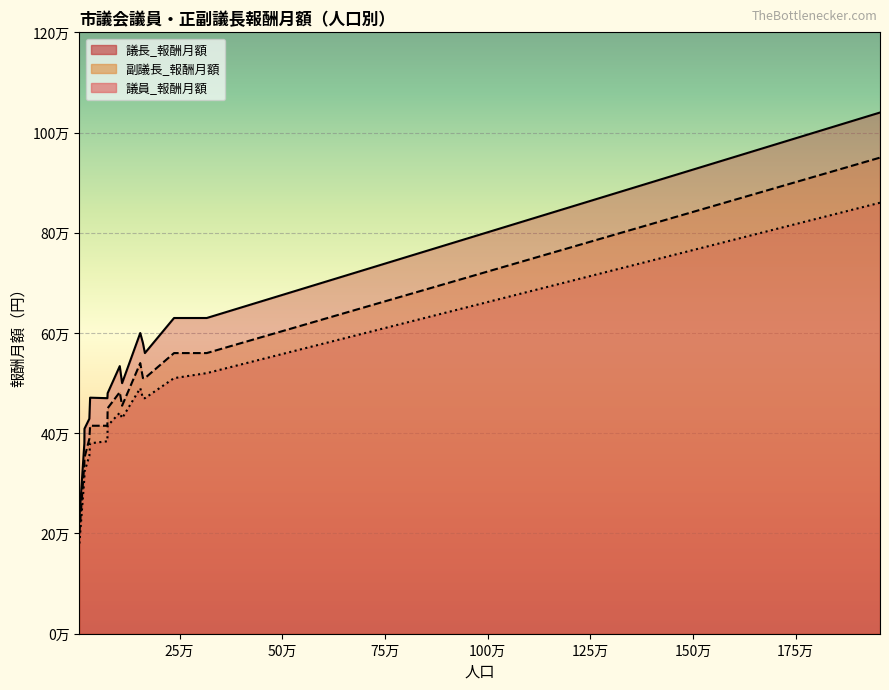

Where is 副議長_報酬月額 nearest to the value 575000?

236515